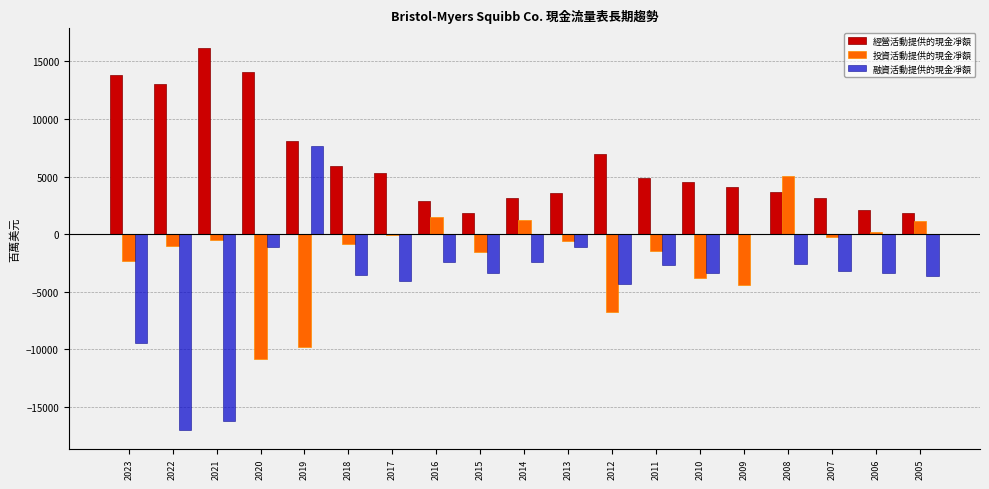

Which category has the highest value in the 經營活動提供的現金凈額 series?

2021